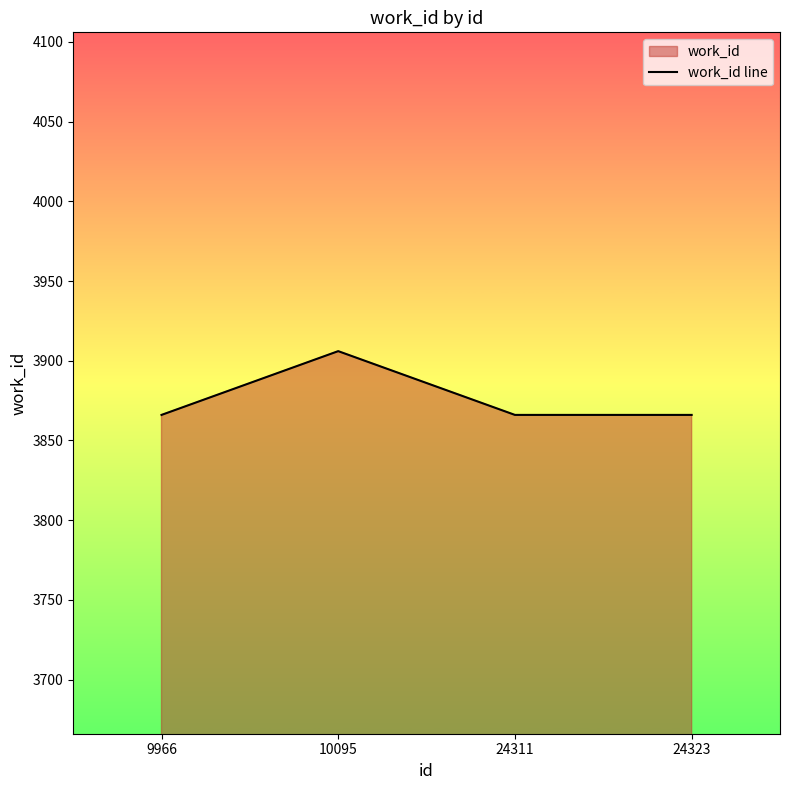

What is the value of the 2nd point from the left?

3906